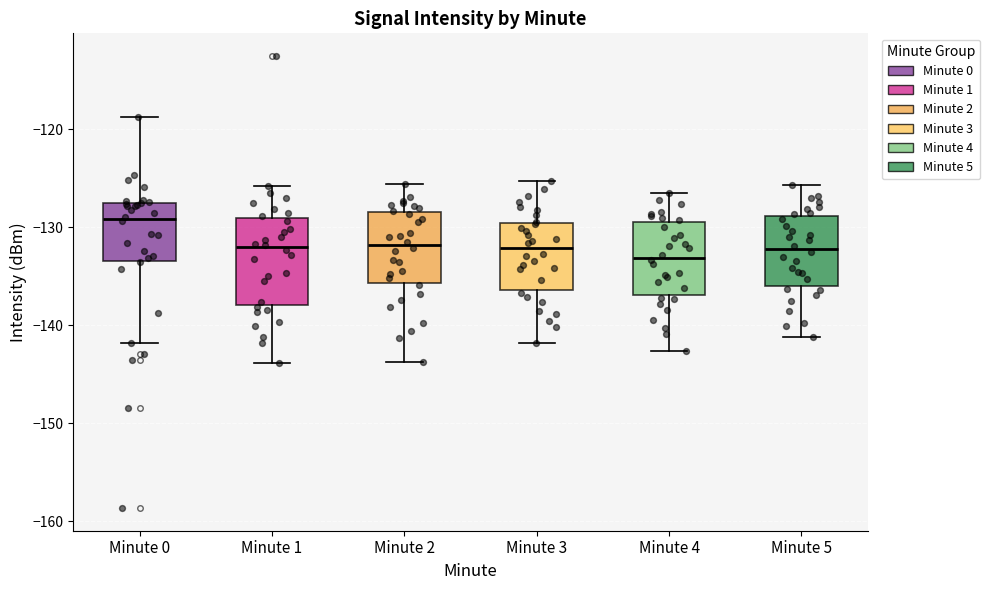

Where does the lower whisker of the box for Minute 0 end on the y-axis? The values are not printed on the chart, so give them approximately, as read against the axis.

-142